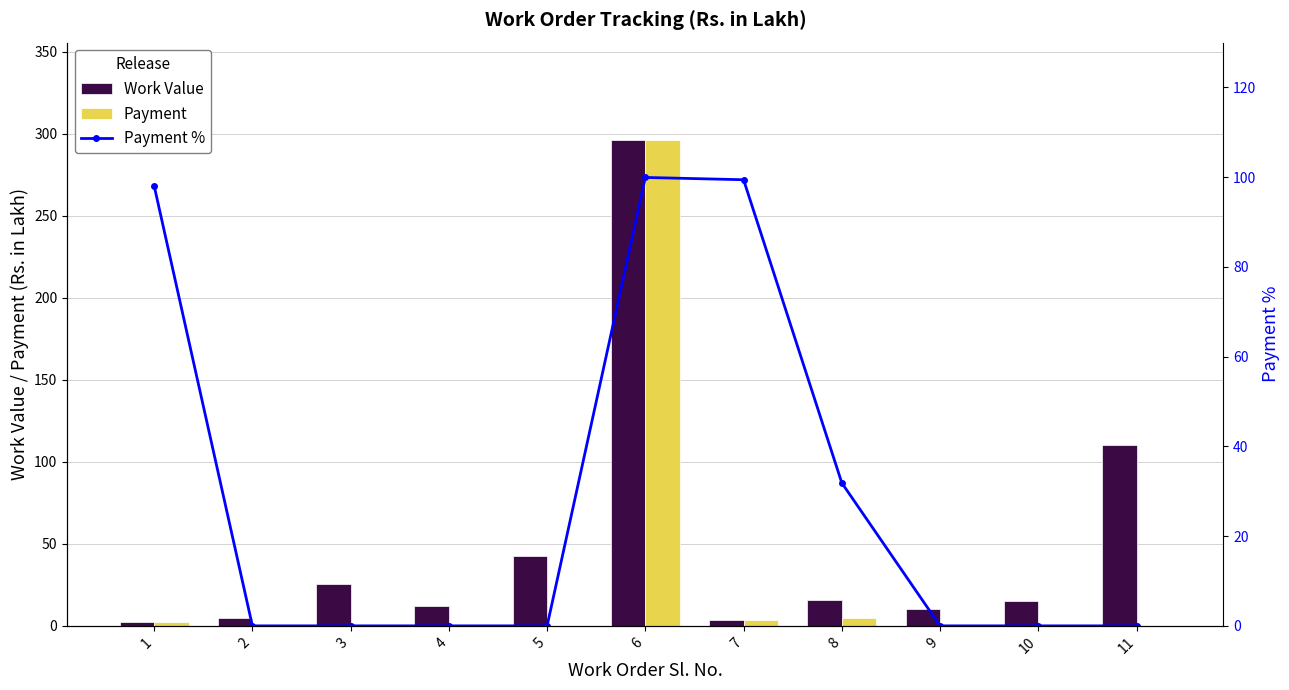

Between 10 and 11, which series saw the biggest shift?

Work Value